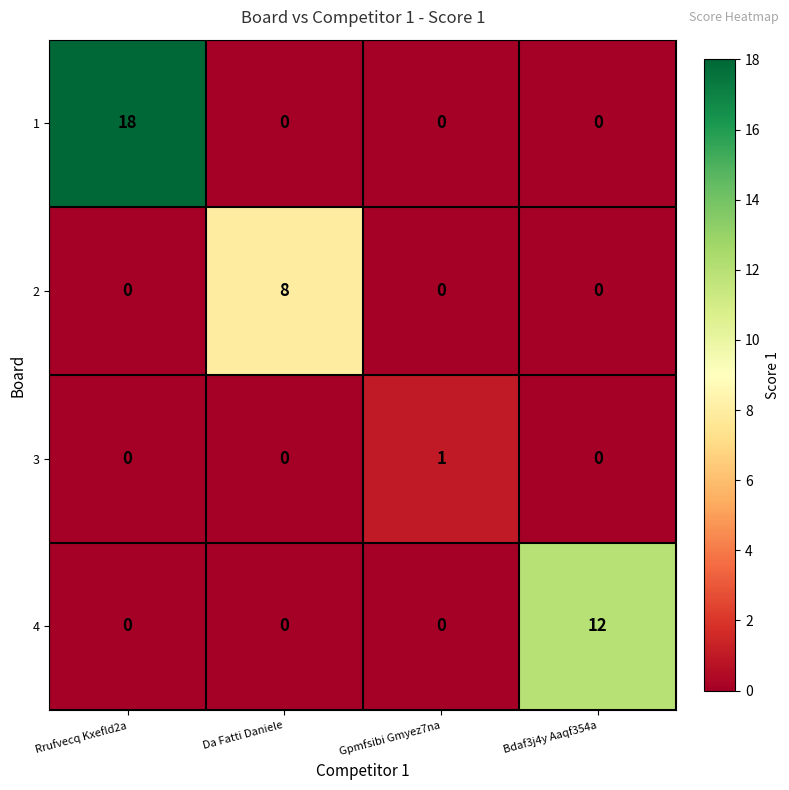

At which category is the sum across all series the highest?

Rrufvecq Kxefld2a